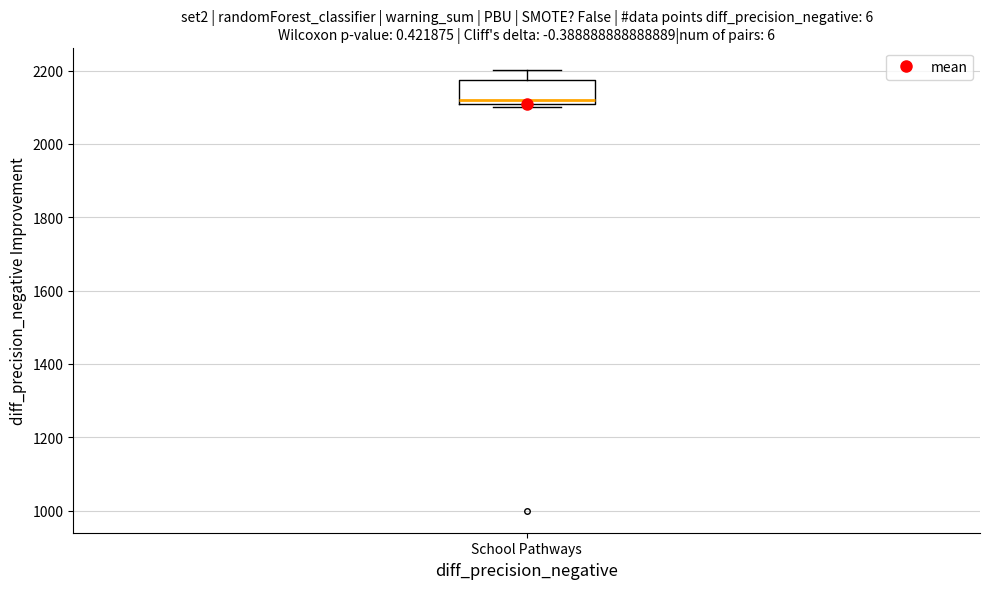

Where does the median line of the box for School Pathways sit on the y-axis? The values are not printed on the chart, so give them approximately, as read against the axis.

2120